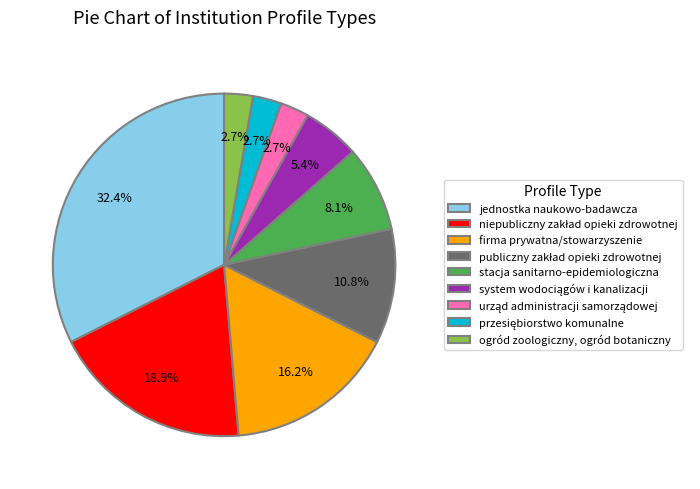

Is there a majority slice in this chart?

No